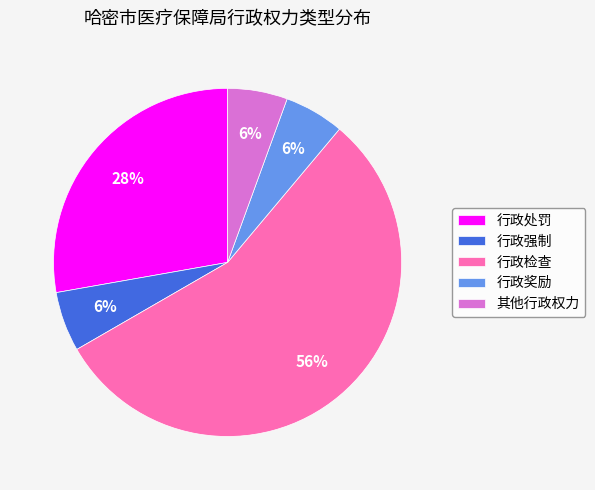

True or false: 其他行政权力 accounts for 1% of the total.

False